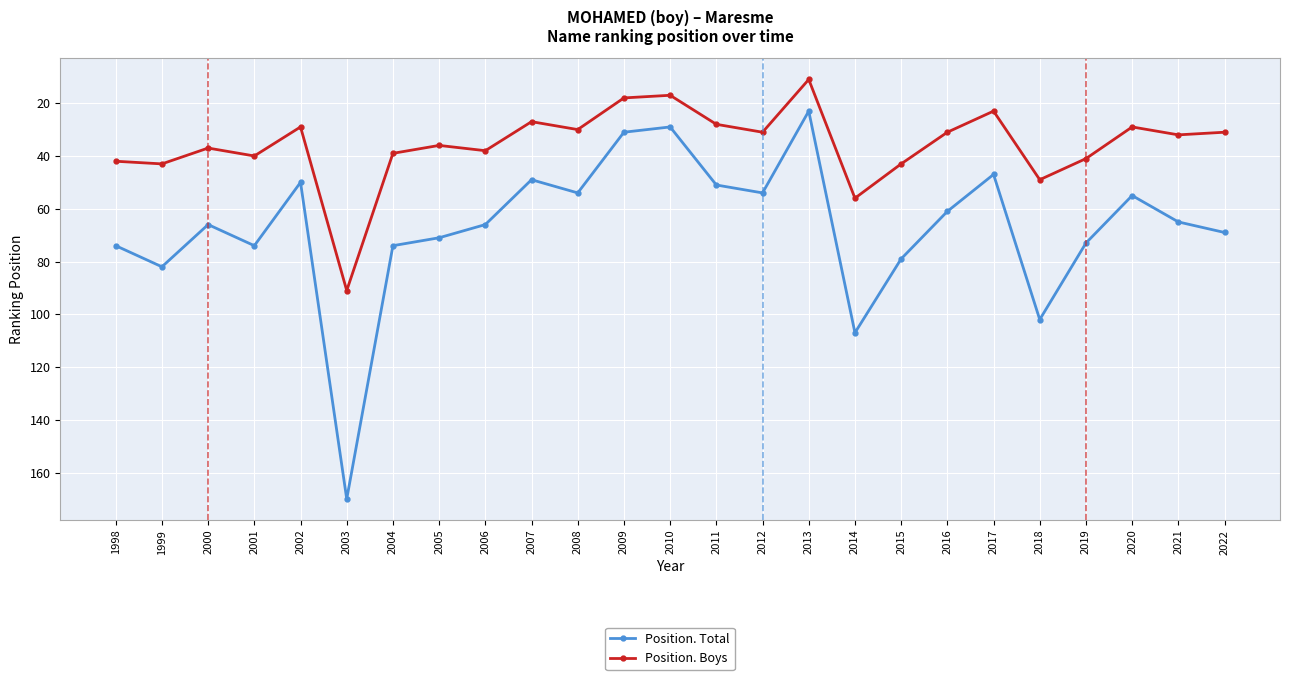

True or false: Position. Boys and Position. Total cross at least once.

False